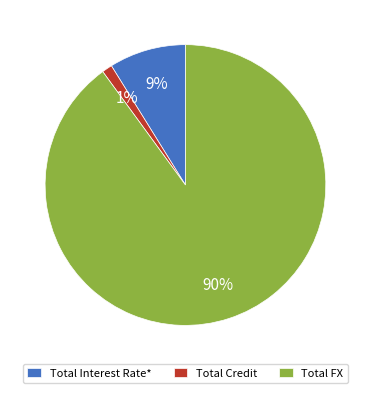

Count the number of slices in the pie.

3